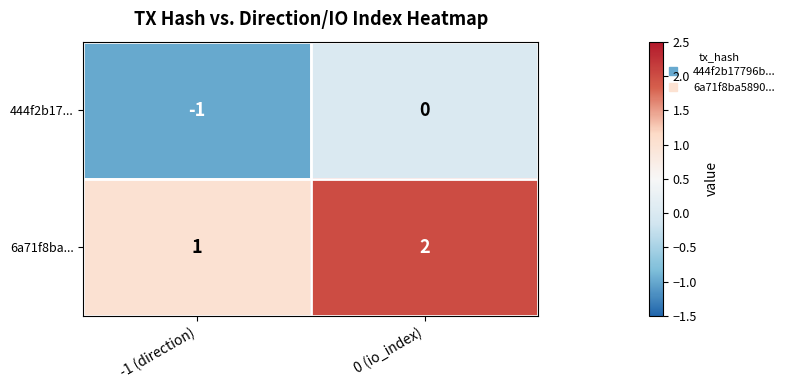

Reading left to right, what are all the values shown in this chart?

444f2b17...: -1	0
6a71f8ba...: 1	2